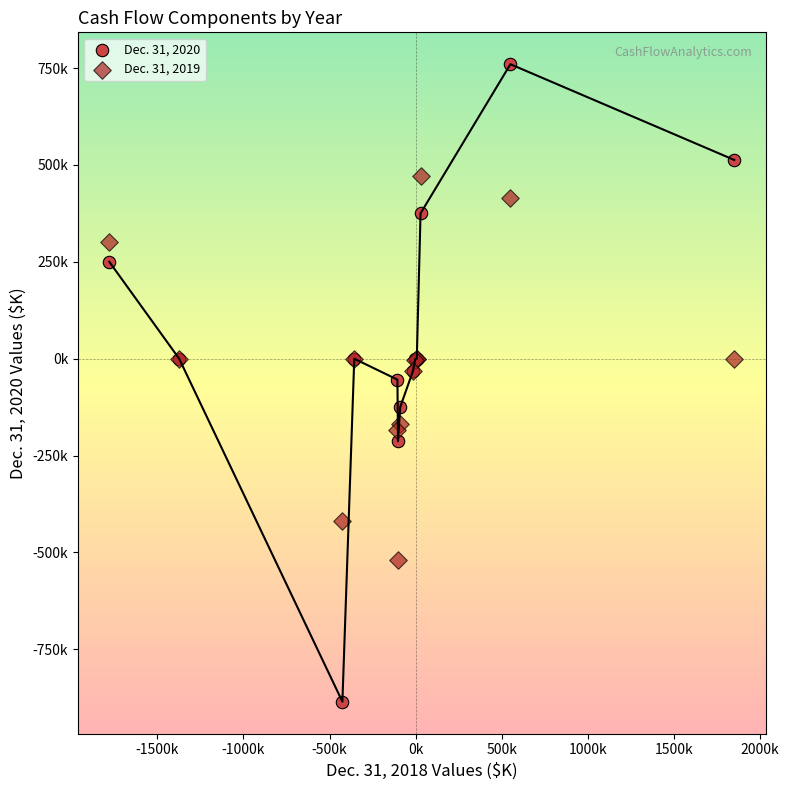

Which series reaches the maximum Y coordinate?

Dec. 31, 2020